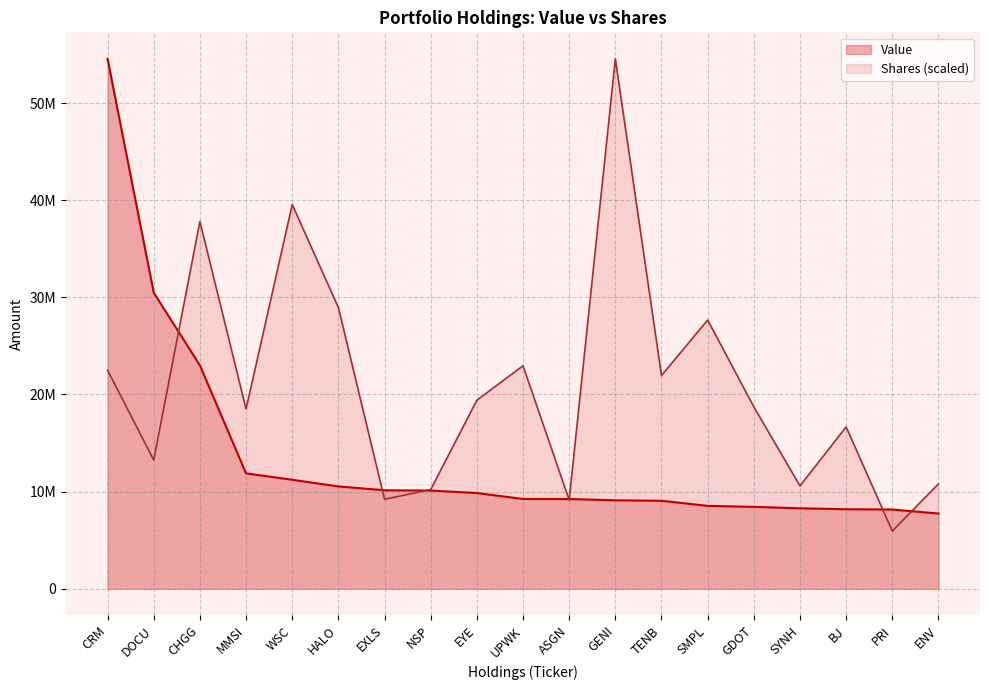

Reading left to right, extract all data points from this chart.

Value: 54562000.0	30484000.0	23001000.0	11879000.0	11219000.0	10534000.0	10140000.0	10111000.0	9854000.0	9245000.0	9238000.0	9104000.0	9056000.0	8533000.0	8430000.0	8283000.0	8184000.0	8158000.0	7744000.0
Shares: 22497927.2	13243126.8	37817135.4	18503114.5	39552683.1	28959009.2	9210178.8	10210419.7	19411092.6	22960247.9	9131671.5	54562000.0	21951060.3	27669566.3	18730696.2	10588753.2	16665350.8	5938259.3	10792737.9